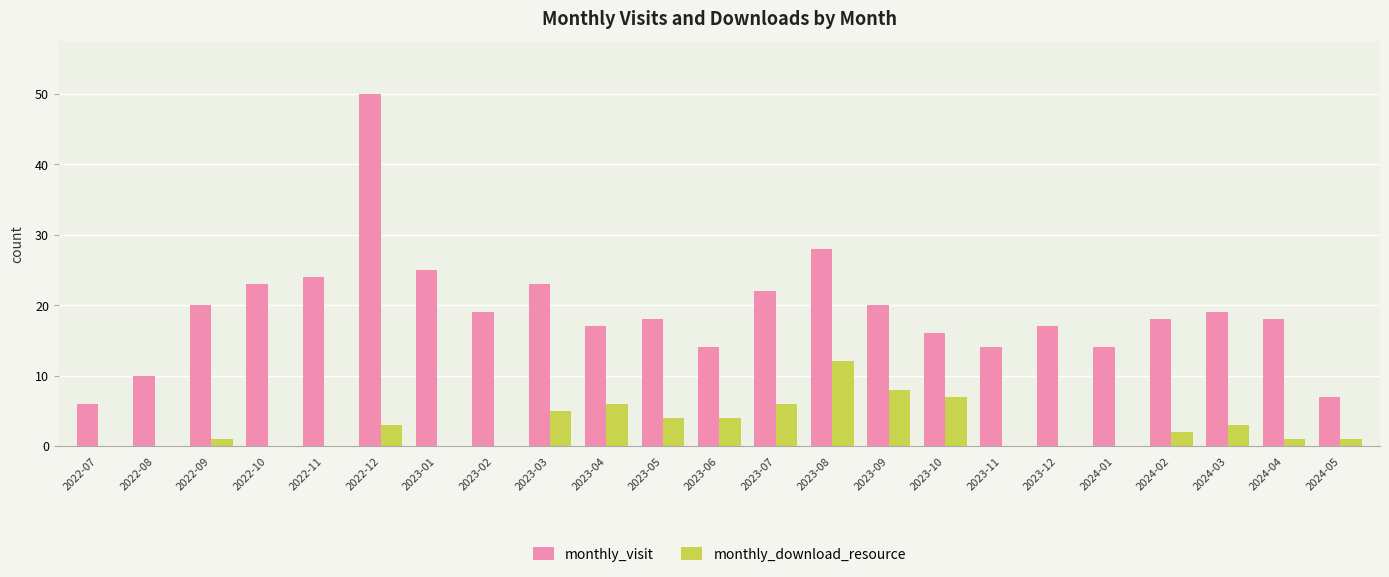

How many categories are shown in the chart?

23